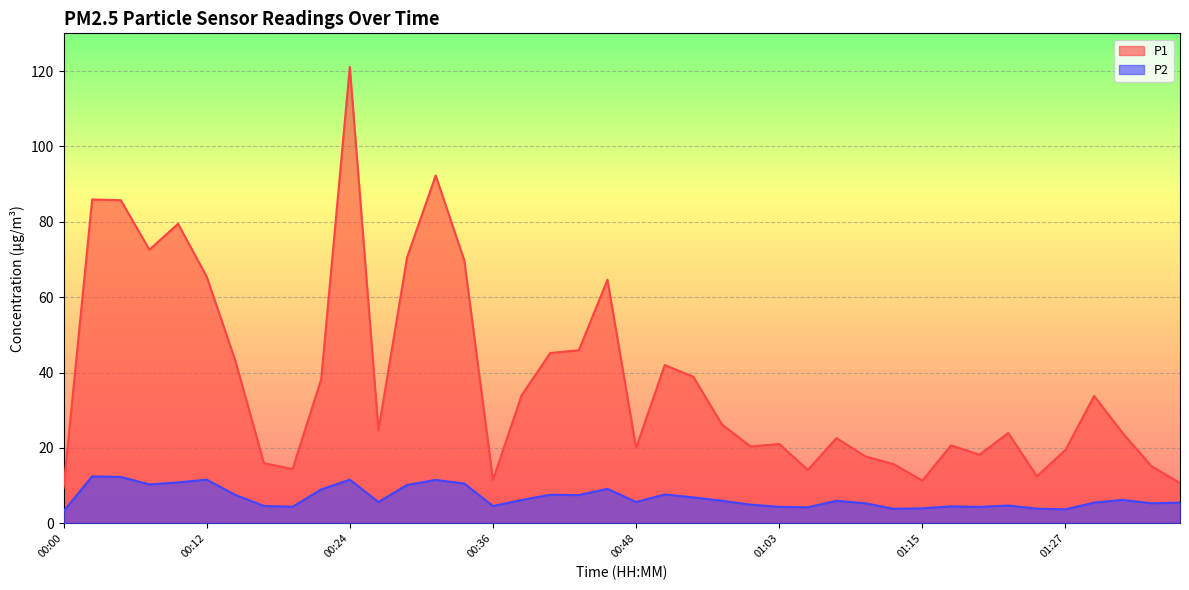

What is the label of the 15th point from the left?

00:34